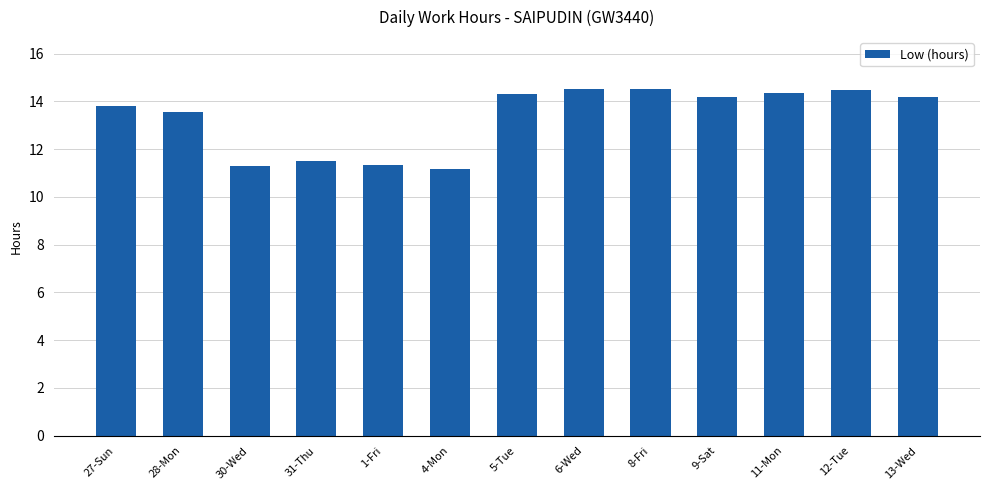

What position from the right is 12-Tue?

2